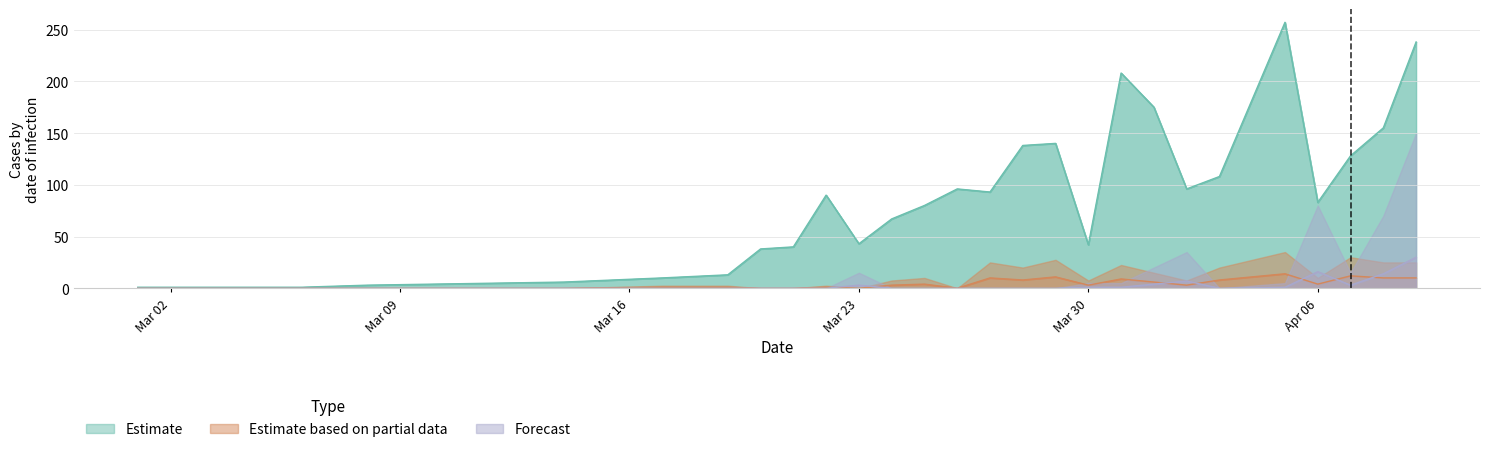

Which series has the largest total across all categories?

Estimate